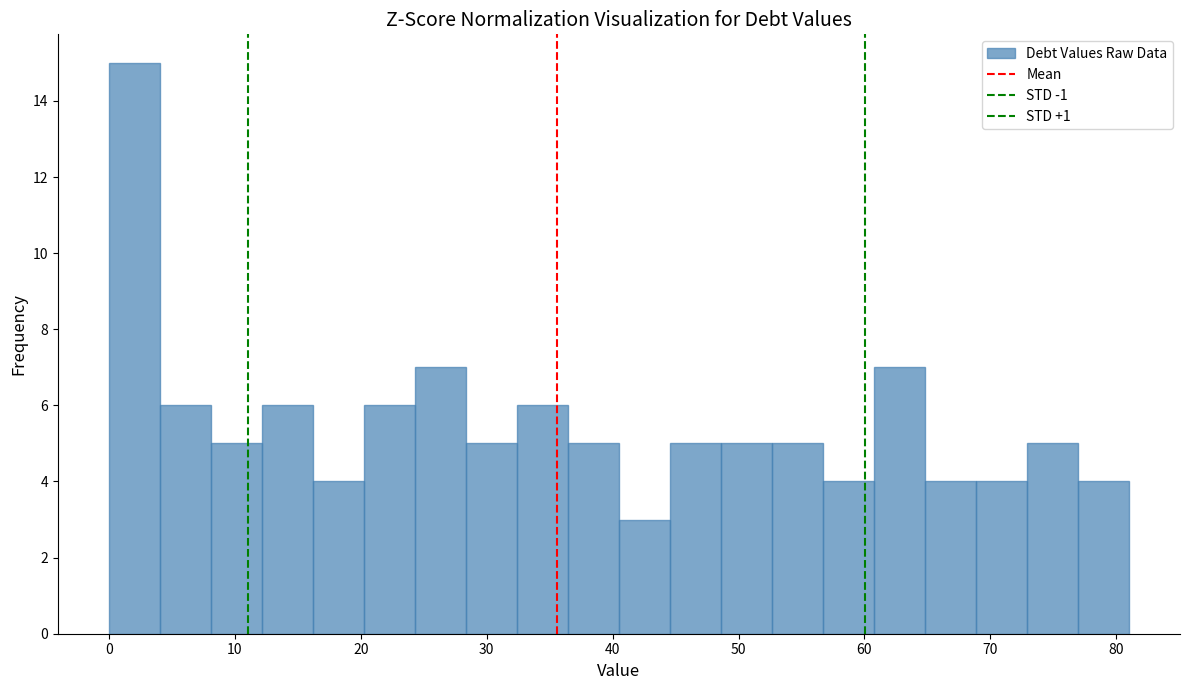

What is the height of the bar covering 0 to 4 on the x-axis? Neither the bar edges nor the heights are printed on the chart, so give them approximately, as read against the axes.

15